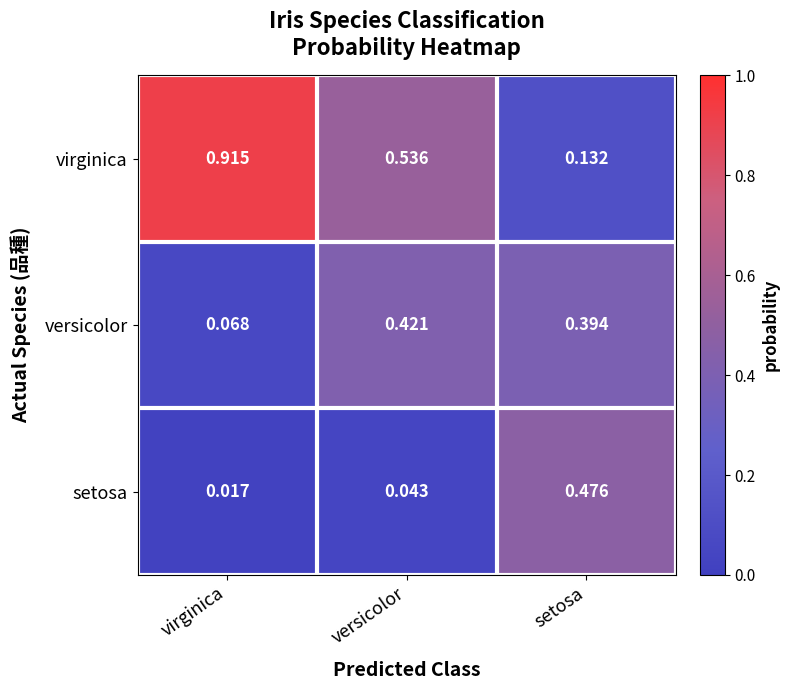

Count the number of categories in the chart.

3